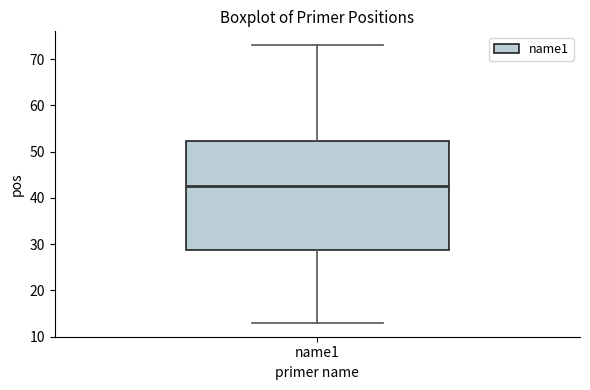

Read this box plot against the y-axis: the position of the median line, the range covered by the box, and the ends of both whiskers. The values are not printed on the chart, so give them approximately, as read against the axis.

median 43, box 29 to 52, whiskers 13 to 73